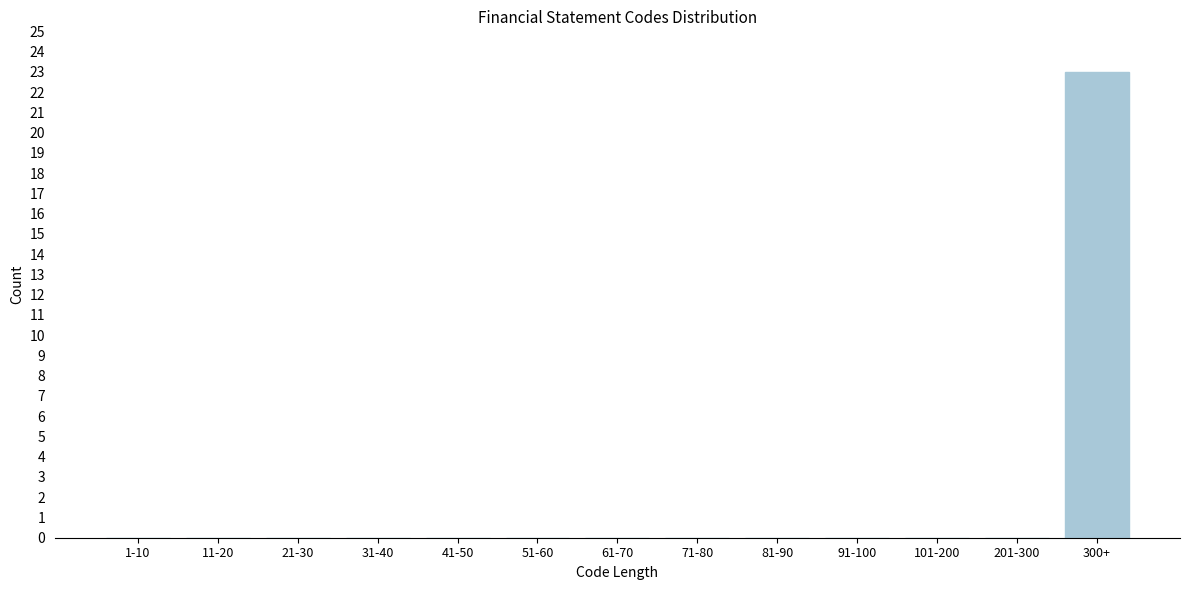

Reading left to right, extract all data points from this chart.

1-10=0	11-20=0	21-30=0	31-40=0	41-50=0	51-60=0	61-70=0	71-80=0	81-90=0	91-100=0	101-200=0	201-300=0	300+=23